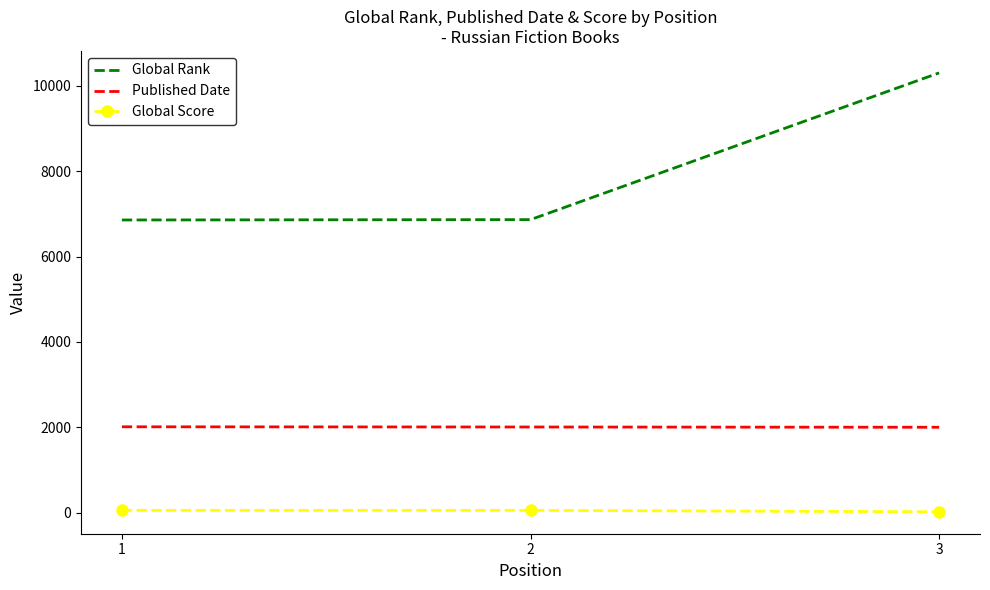

Is it true that Global Rank equals 1660 at 1?

False